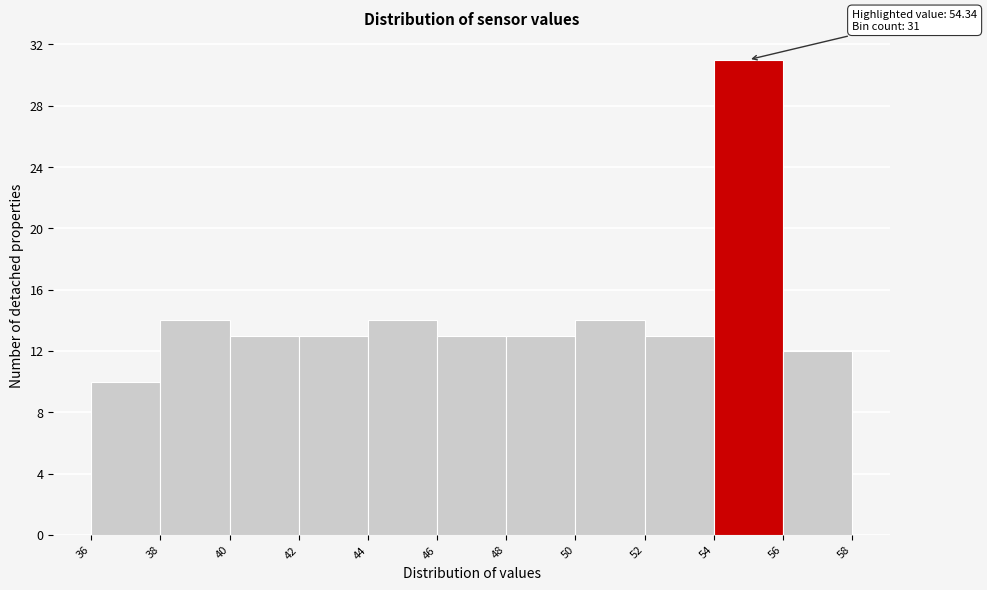

Over which range of the x-axis is the bar tallest?

54 to 56